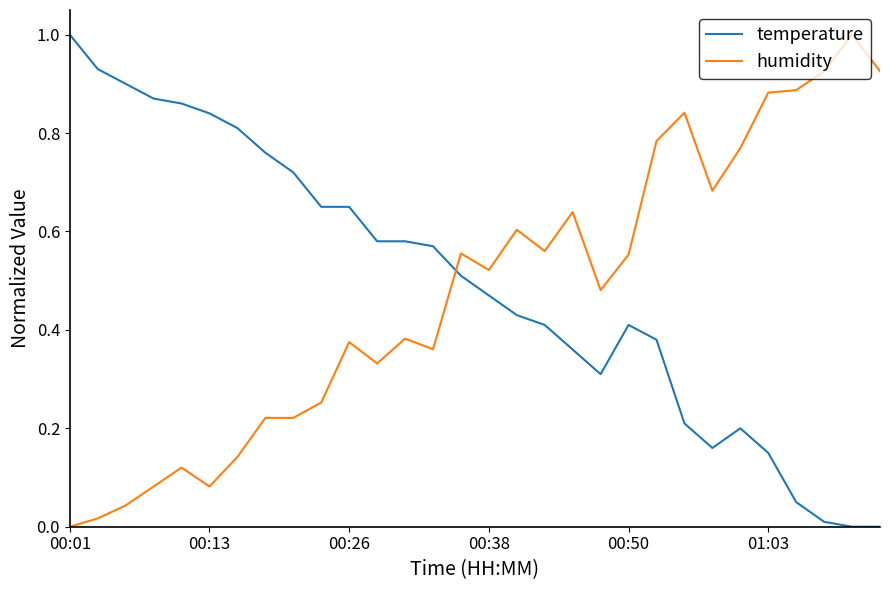

What is the difference between the maximum and minimum values in the temperature series?

1.0